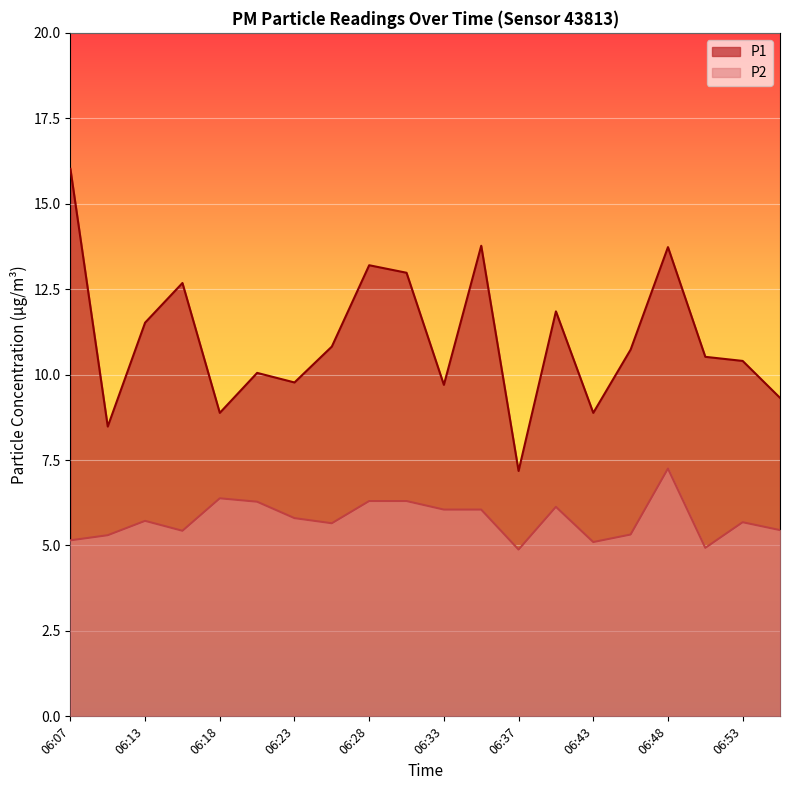

Between 06:20 and 06:28, which series saw the biggest shift?

P1